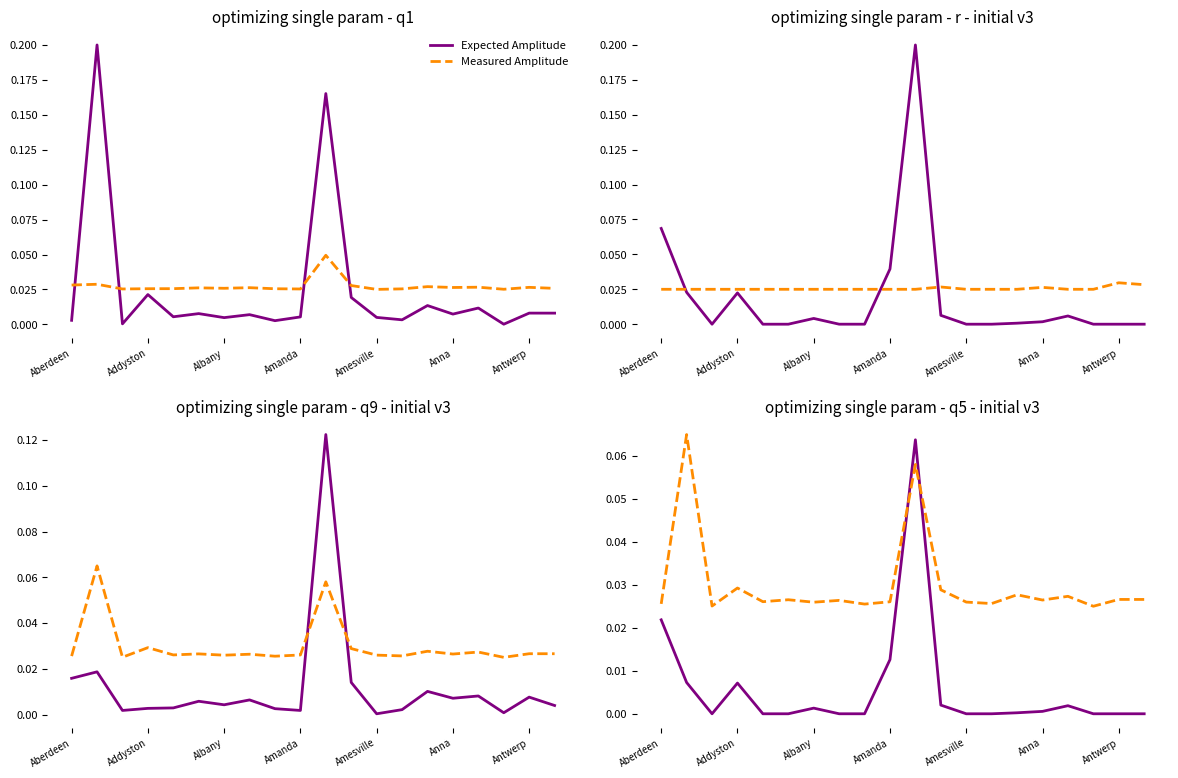

What is the label of the 8th point from the left?

7